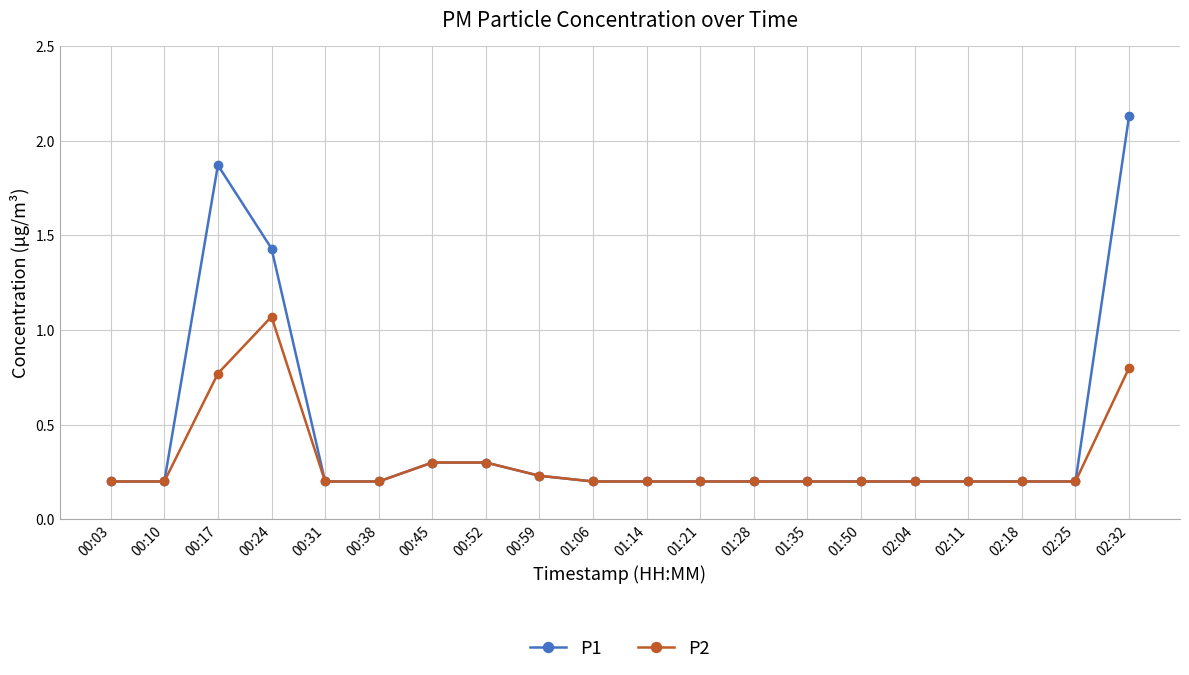

Is the value of P1 at 02:04 greater than the value of P2 at 00:24?

No